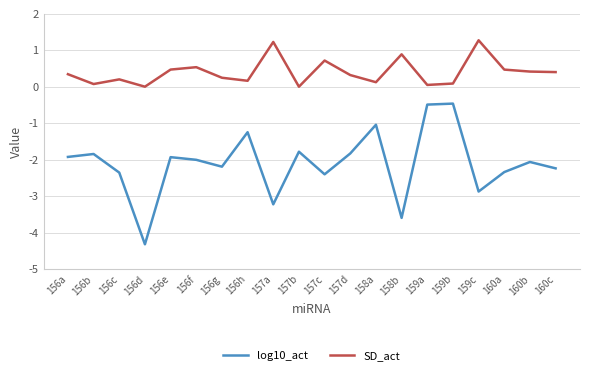

What is the difference between the maximum and minimum values in the SD_act series?

1.3